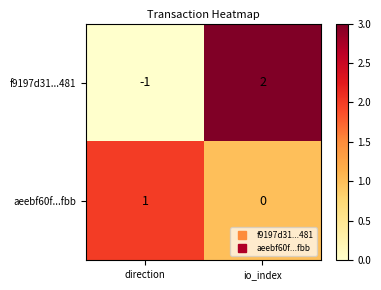

Is the value of f9197d31...481 at direction greater than the value of aeebf60f...fbb at direction?

No